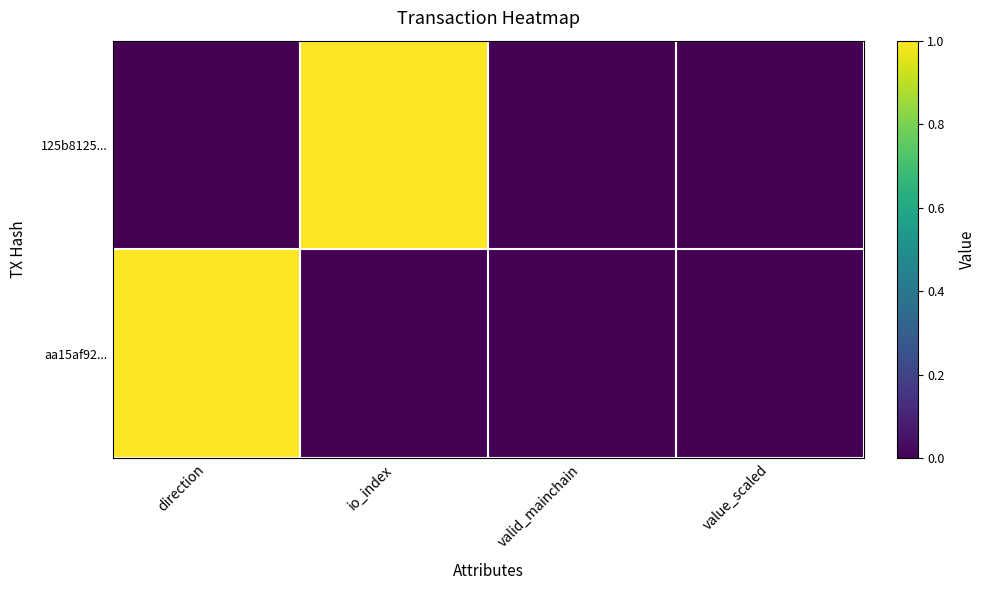

Which series has the widest spread of values?

125b8125...